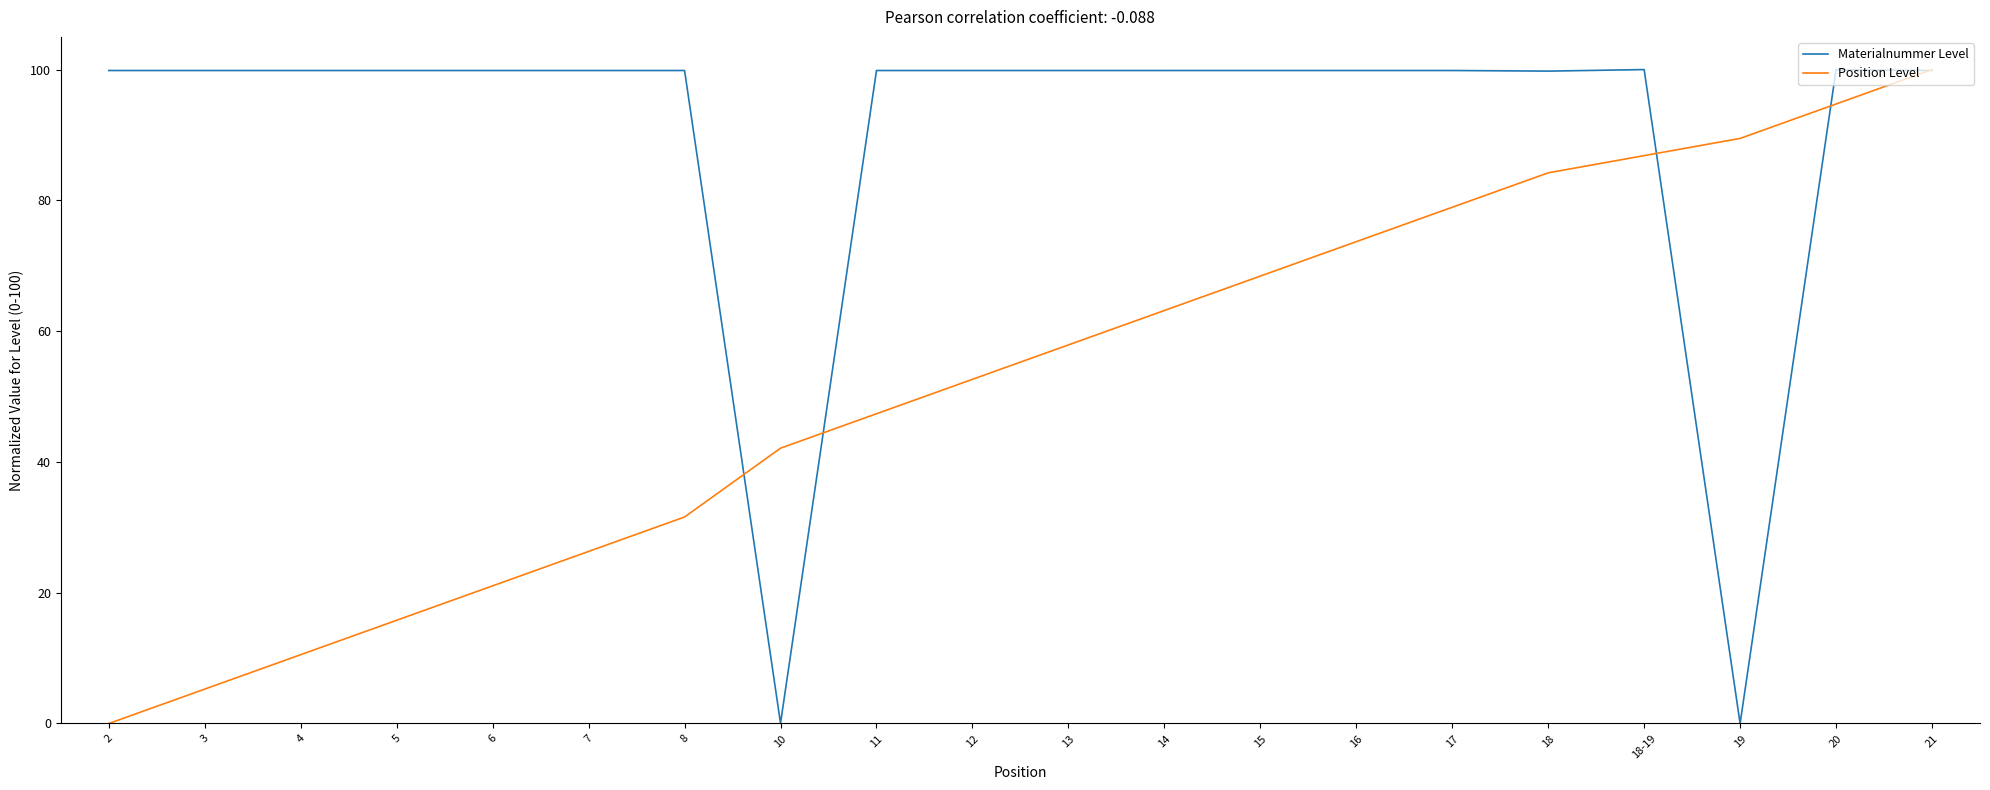

How many categories are shown in the chart?

20